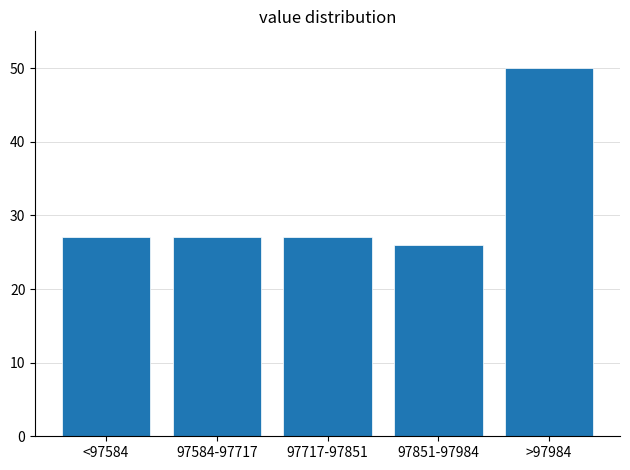

Reading right to left, transcribe all the data shown in this chart.

50	26	27	27	27